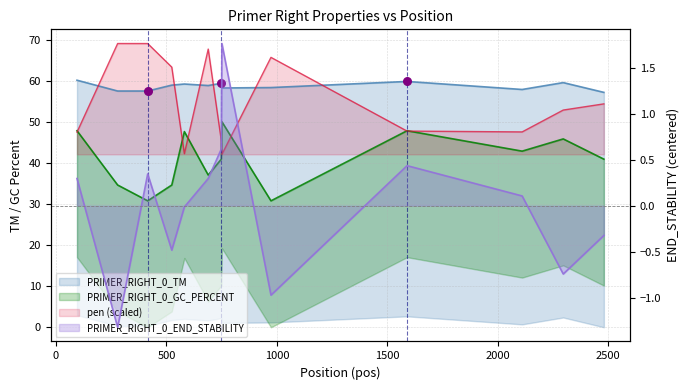

Which series contains the highest Y value?

pen